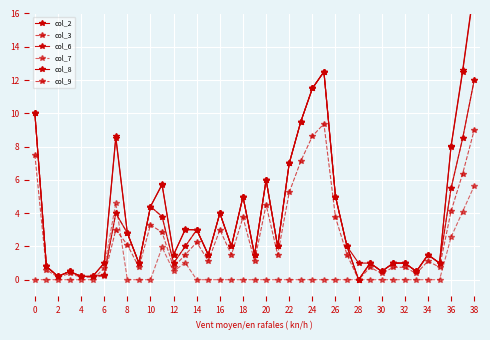

What is the greatest value displayed?

17.6